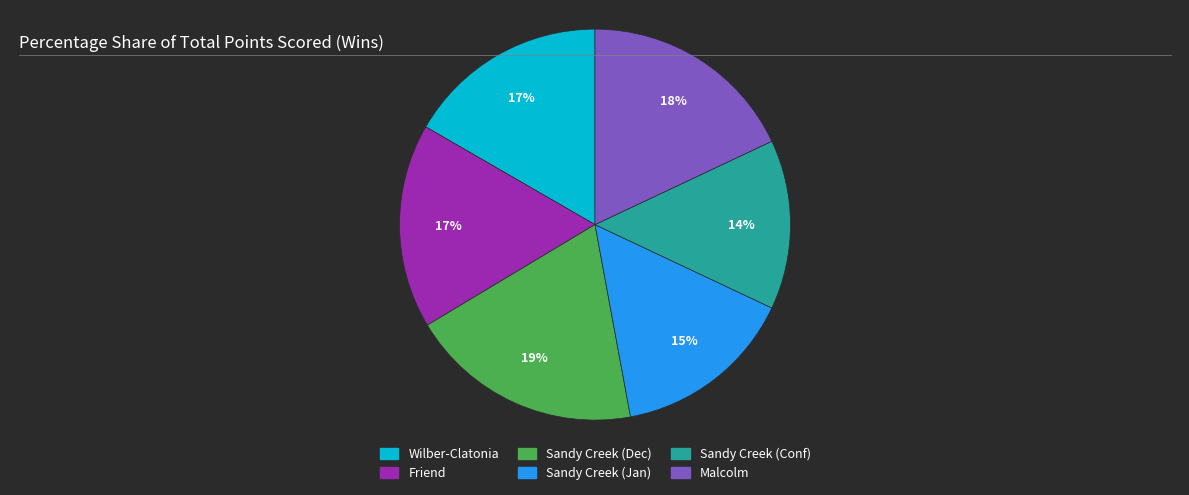

To the nearest percent, what is the difference between the largest and smallest slice percentages?

5%